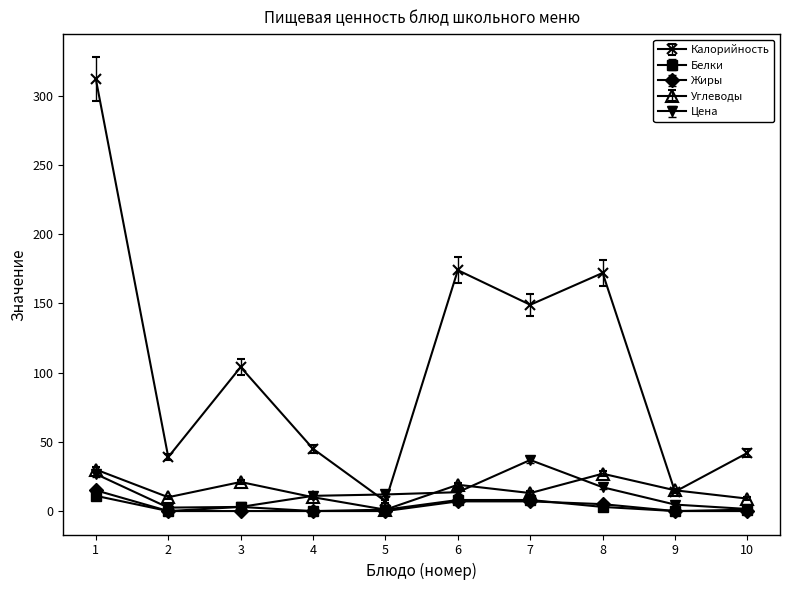

The value of Белки at 4 is 0.0. True or false?

True